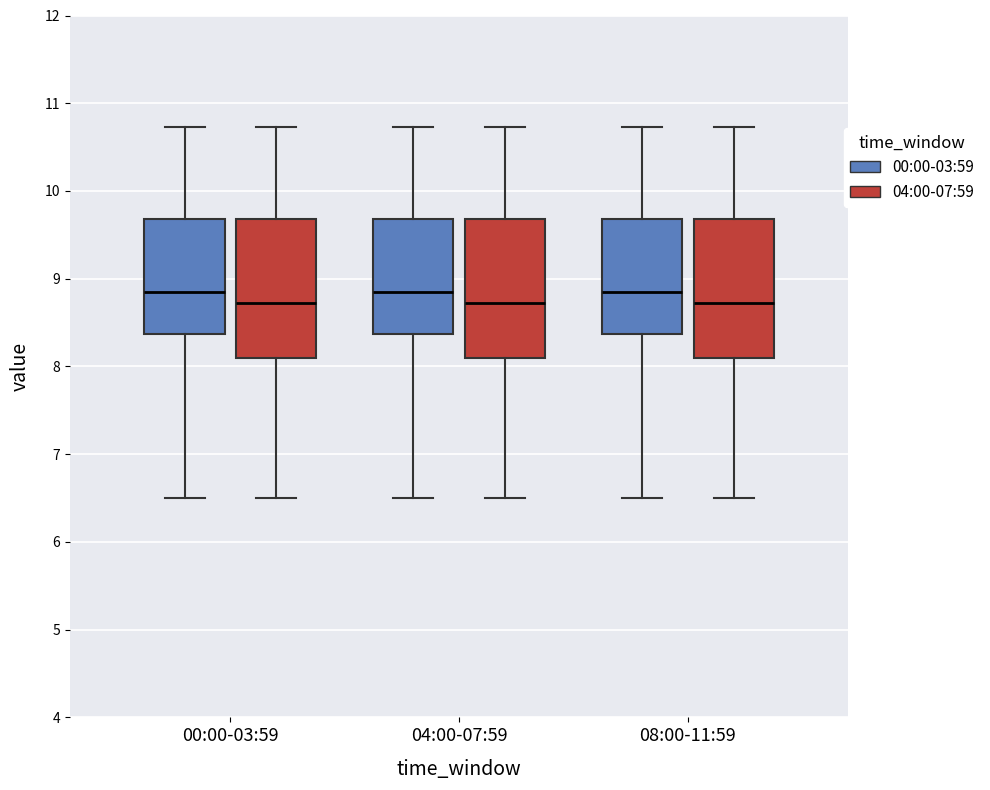

Where does the upper whisker of the box for 00:00-03:59 (04:00-07:59) end on the y-axis? The values are not printed on the chart, so give them approximately, as read against the axis.

10.7